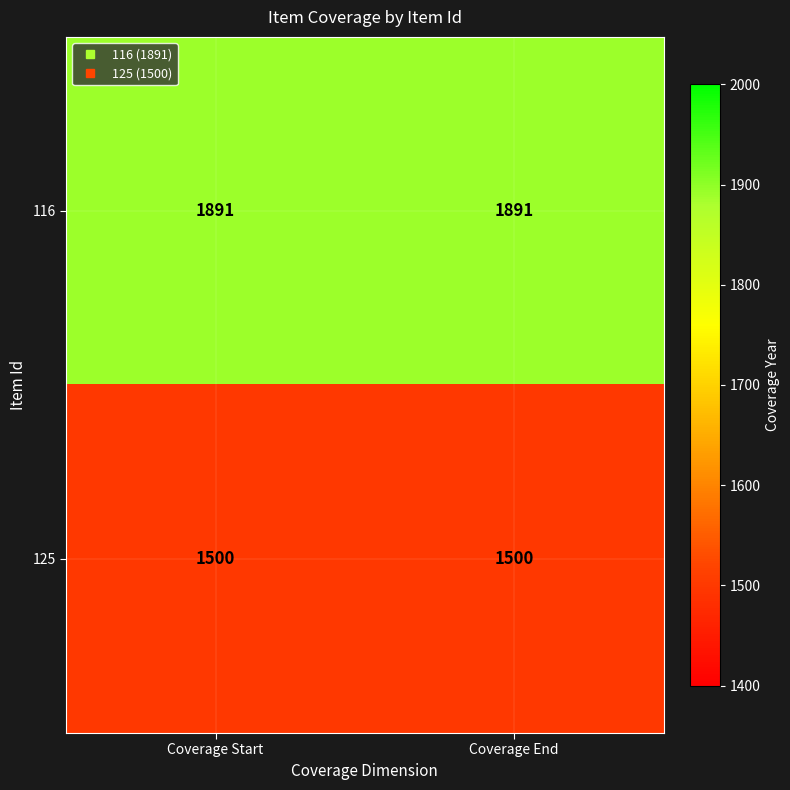

Reading left to right, list all the values displayed in this chart.

116: Coverage Start=1891	Coverage End=1891
125: Coverage Start=1500	Coverage End=1500